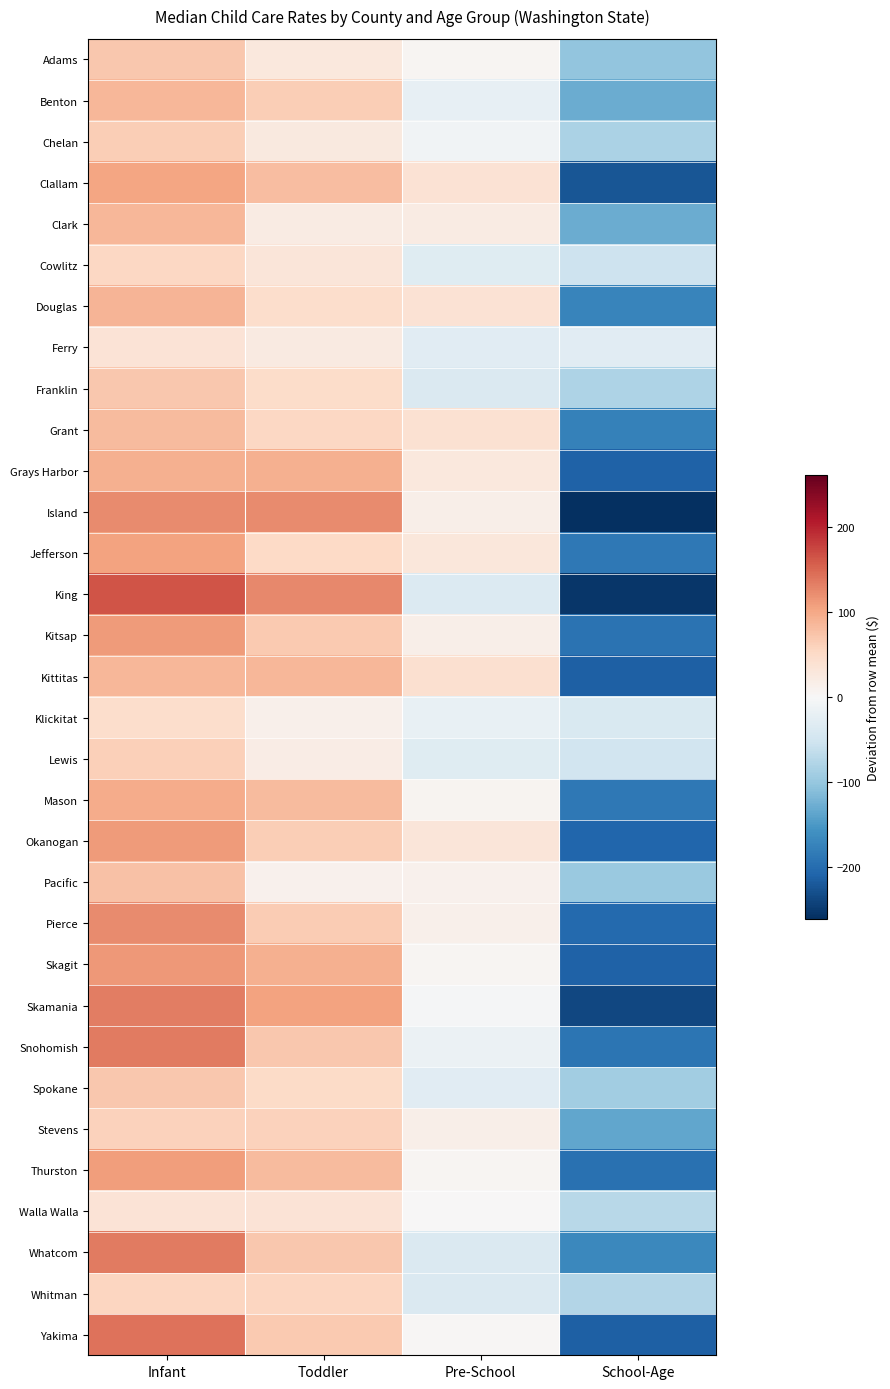

Rank the series by their maximum value, from lowest to highest.

Ferry, Walla Walla, Klickitat, Cowlitz, Whitman, Stevens, Lewis, Chelan, Adams, Franklin, Spokane, Pacific, Grant, Kittitas, Benton, Clark, Douglas, Grays Harbor, Mason, Clallam, Jefferson, Thurston, Kitsap, Okanogan, Skagit, Pierce, Island, Skamania, Snohomish, Whatcom, Yakima, King